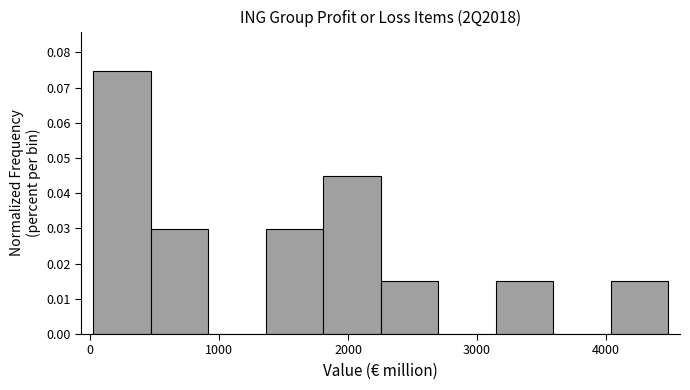

How tall is the bar that spans 0 to 500 on the x-axis? Neither the bar edges nor the heights are printed on the chart, so give them approximately, as read against the axes.

0.075